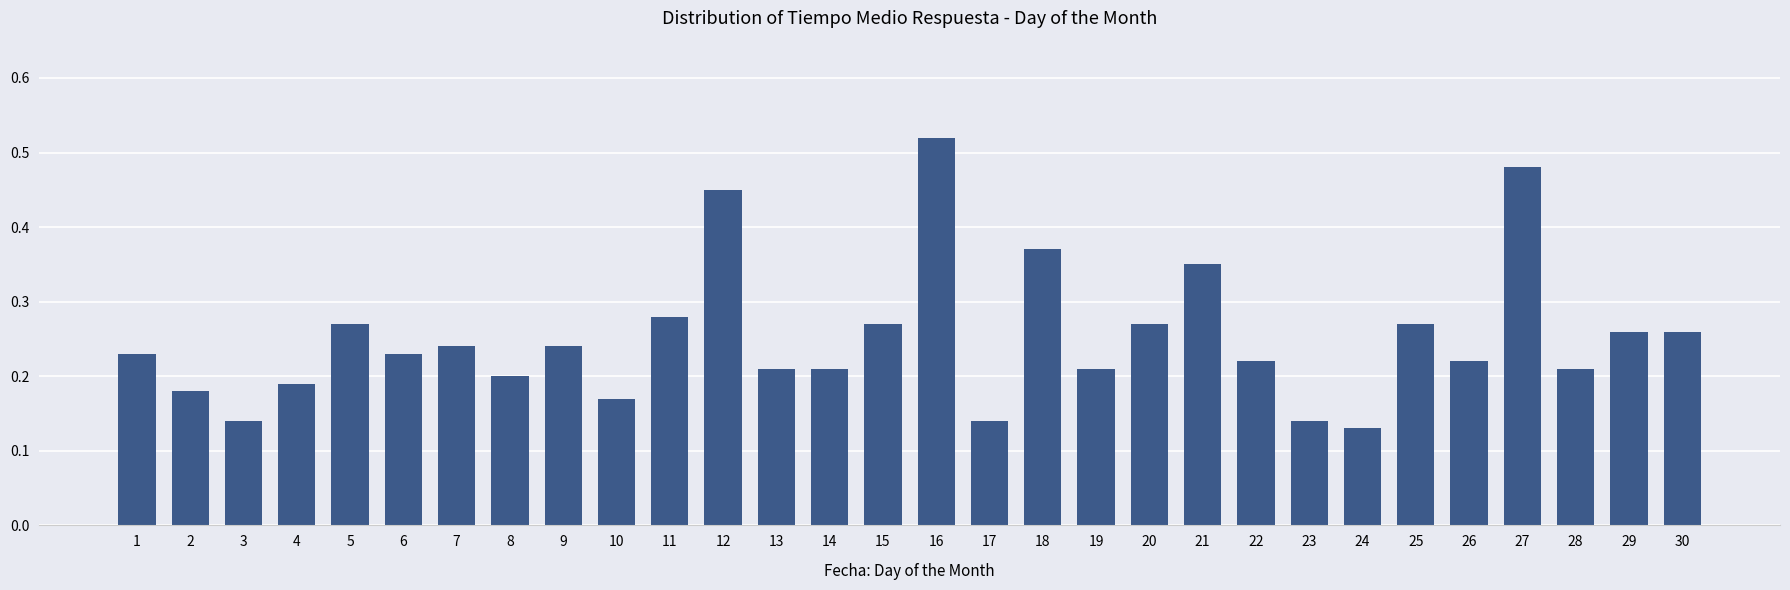

Does the chart contain any negative values?

No